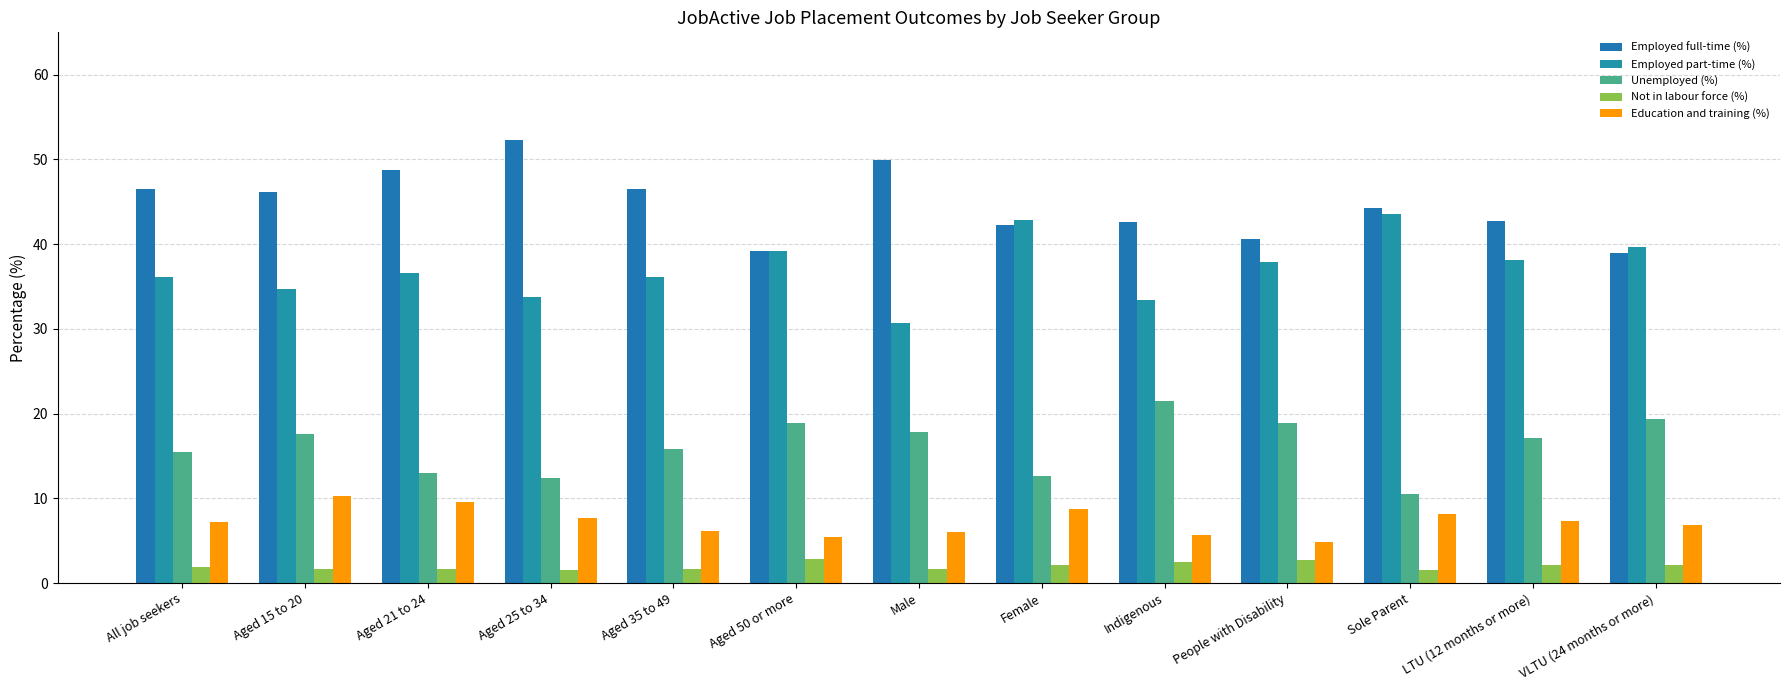

How many values in the Unemployed (%) series are below 17?

6